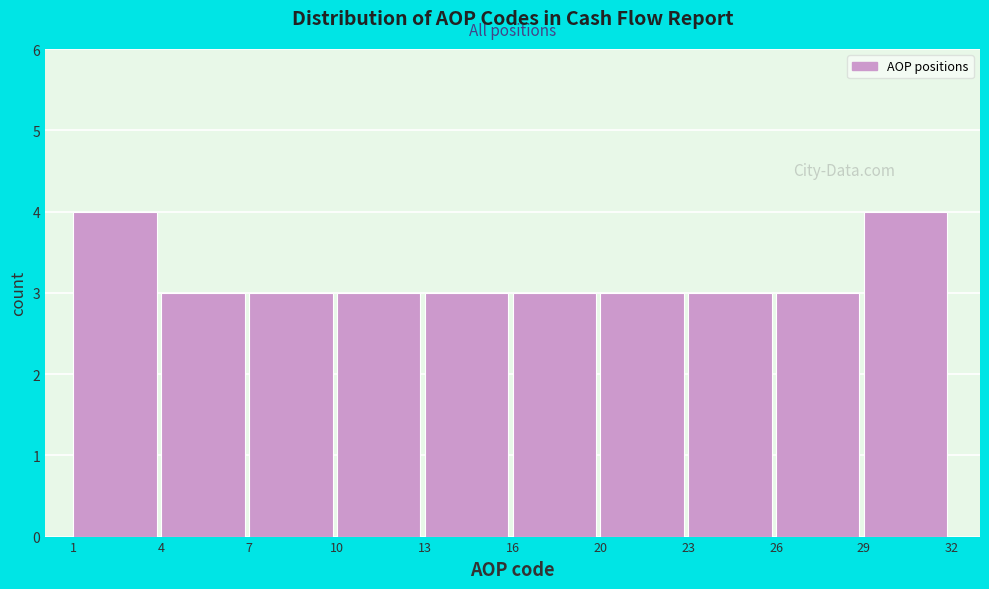

Reading left to right, what are all the values shown in this chart?

4	3	3	3	3	3	3	3	3	4